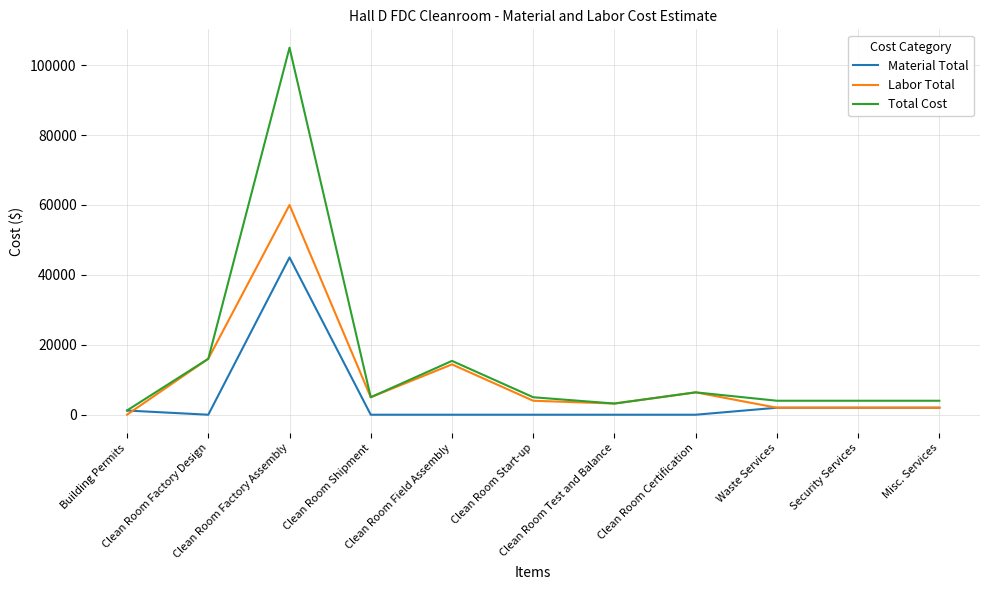

Does the chart have visible grid lines?

Yes